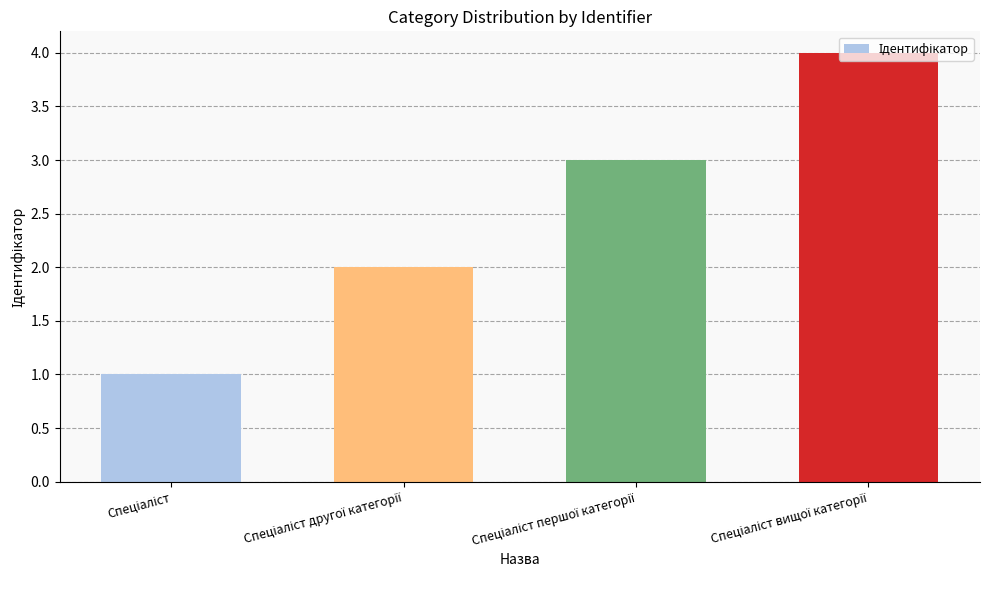

What is the sum of all values?

10